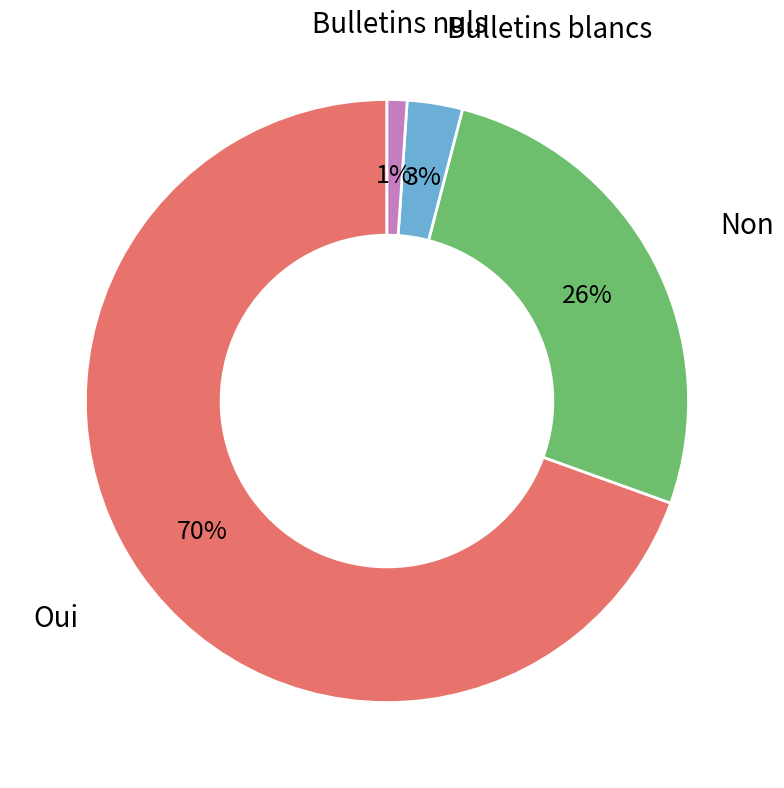

What percentage is the Bulletins blancs slice, to the nearest percent?

3%